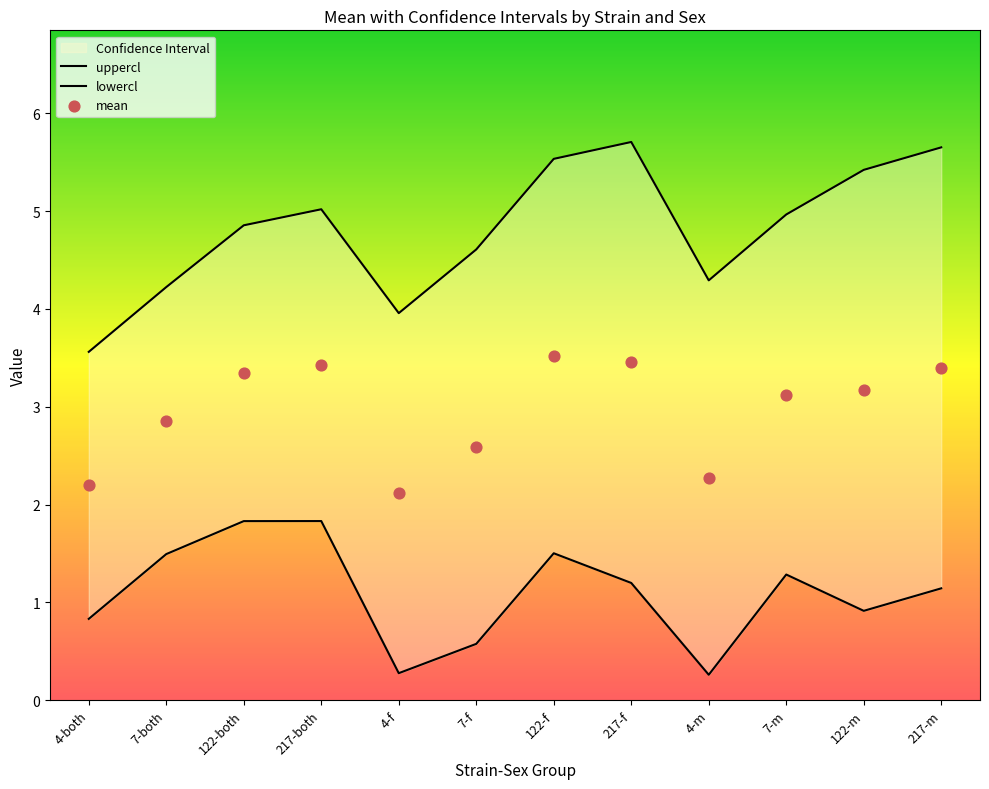

Which series has the largest Y range (max minus min)?

uppercl